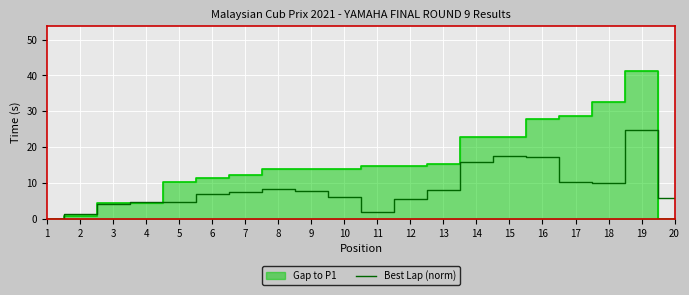

List the labels in order of value, smallest first.

1, 2, 11, 3, 4, 5, 12, 20, 10, 6, 7, 9, 13, 8, 18, 17, 14, 16, 15, 19